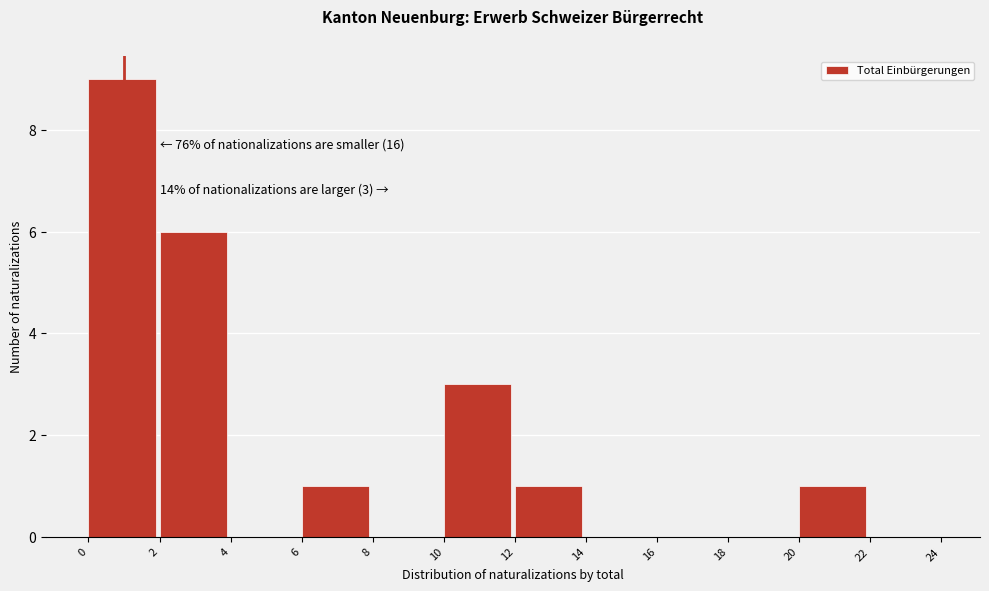

Which range on the x-axis has the tallest bar?

0 to 2